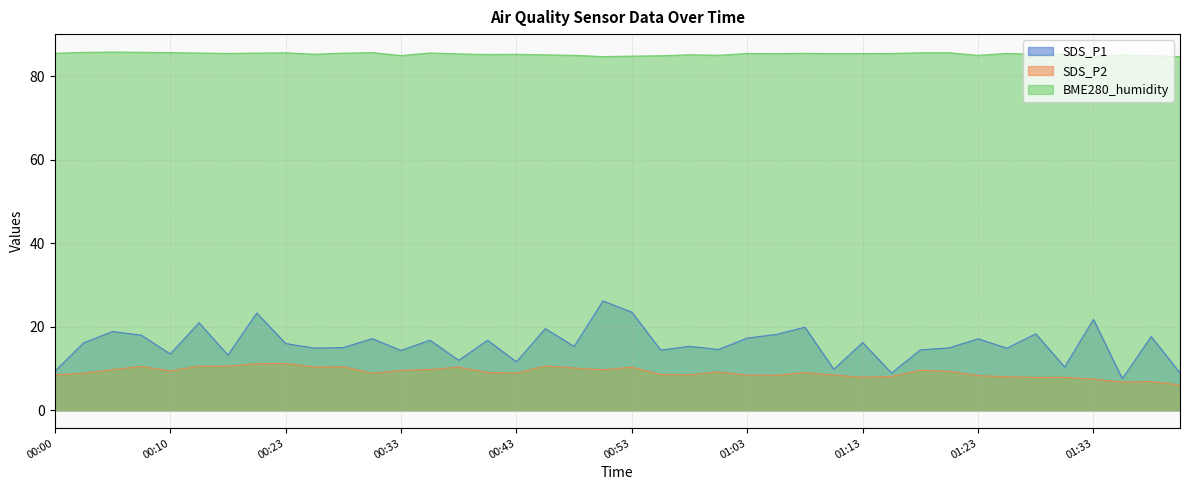

What is the average value of the SDS_P2 series?

9.1